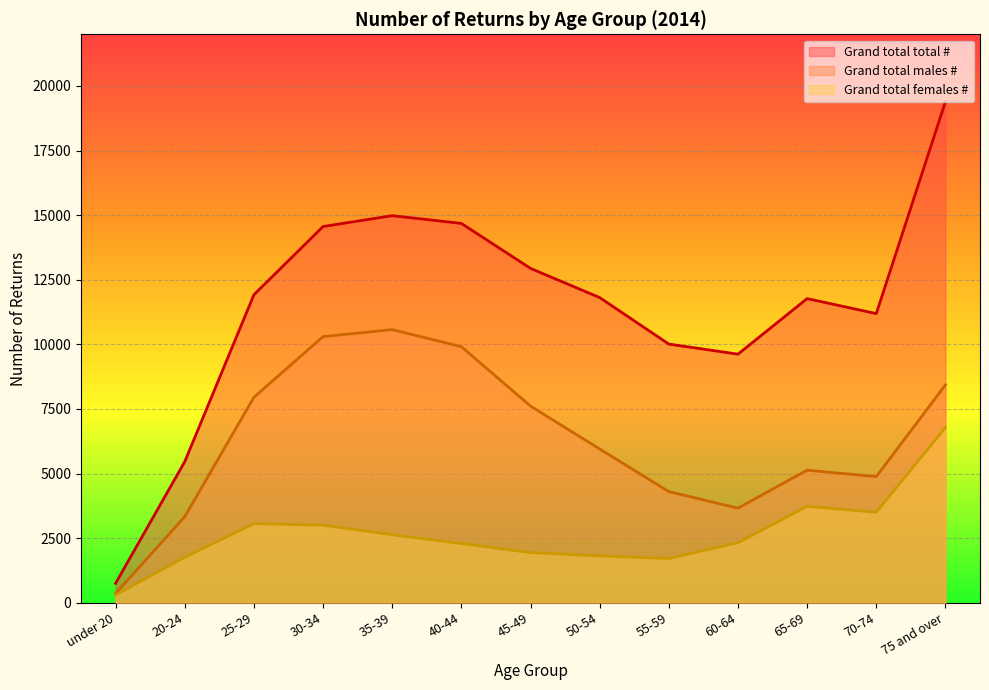

Reading right to left, list all the values displayed in this chart.

Grand total total #: 19390	11190	11770	9620	10010	11810	12940	14680	14980	14560	11920	5460	750
Grand total males #: 8430	4880	5130	3660	4300	5950	7610	9910	10570	10300	7950	3330	360
Grand total females #: 6780	3500	3730	2320	1710	1810	1940	2290	2630	3000	3060	1760	300